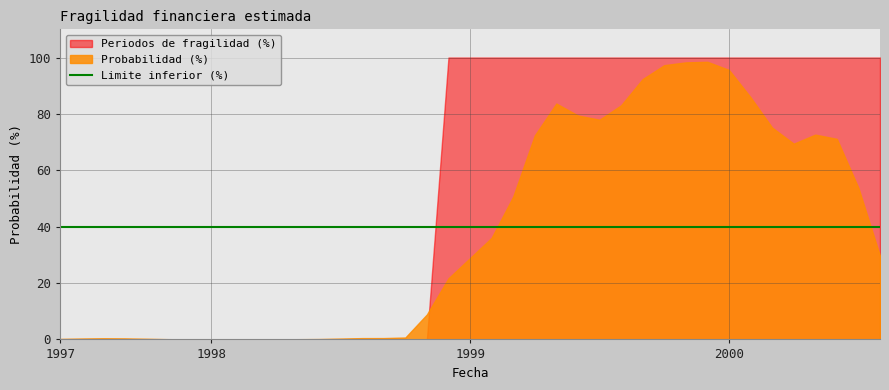

How many distinct data groups are displayed?

3